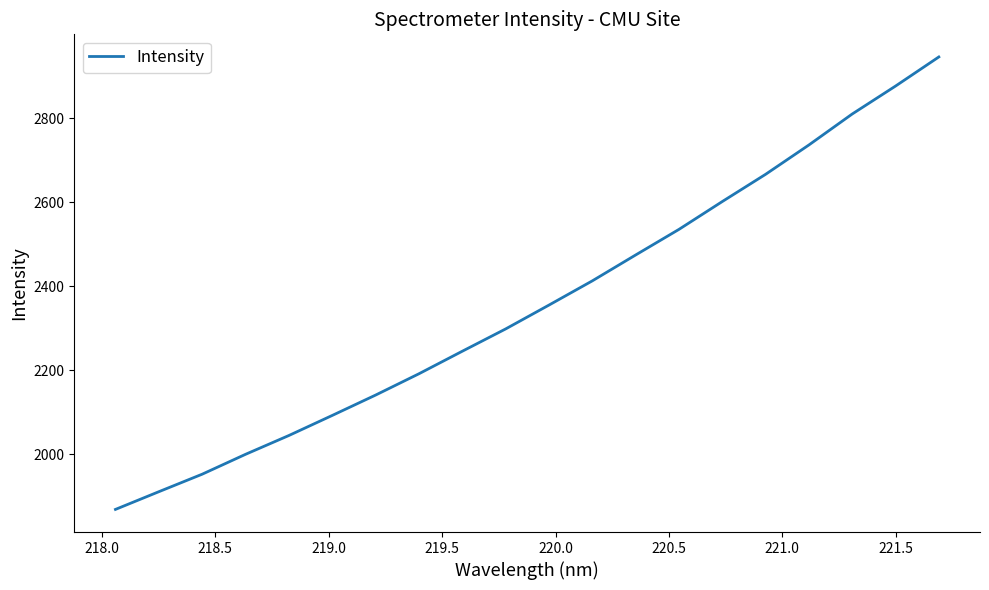

What is the average value?

2357.8